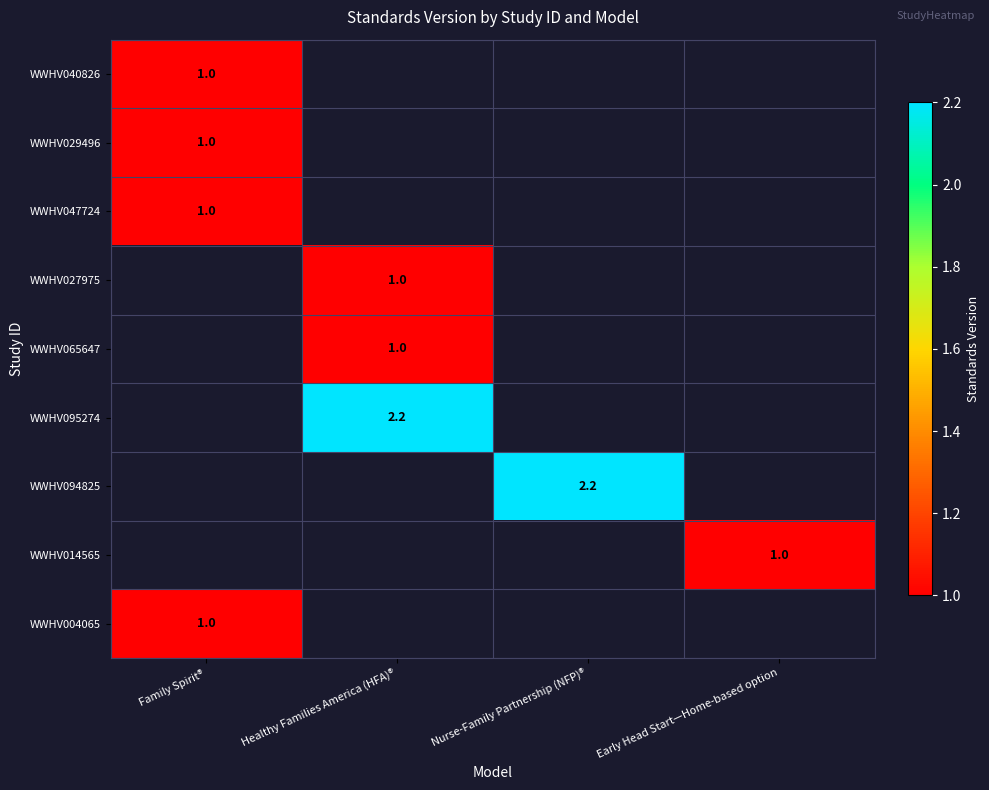

At how many categories does at least one series exceed 1?

2